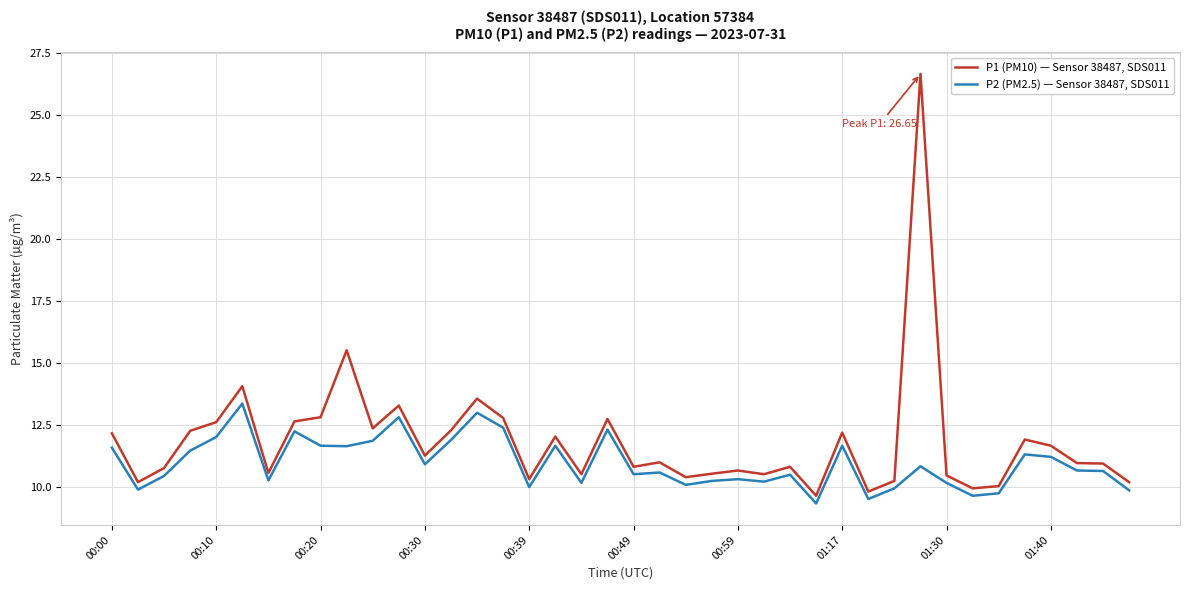

What is the lowest value of the P2 (PM2.5) — Sensor 38487, SDS011 series?

9.3